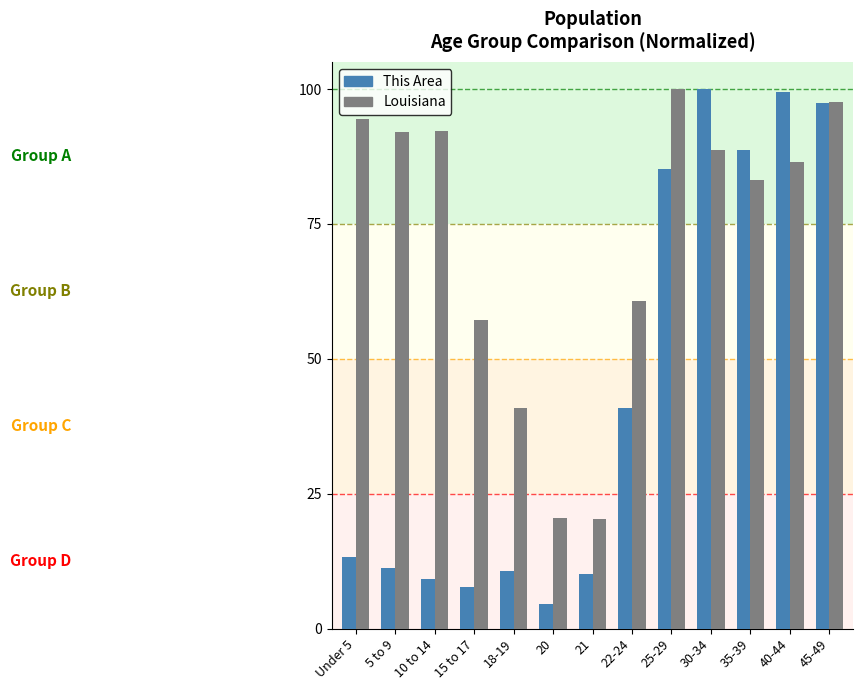

Which label corresponds to the smallest value in the chart?

20